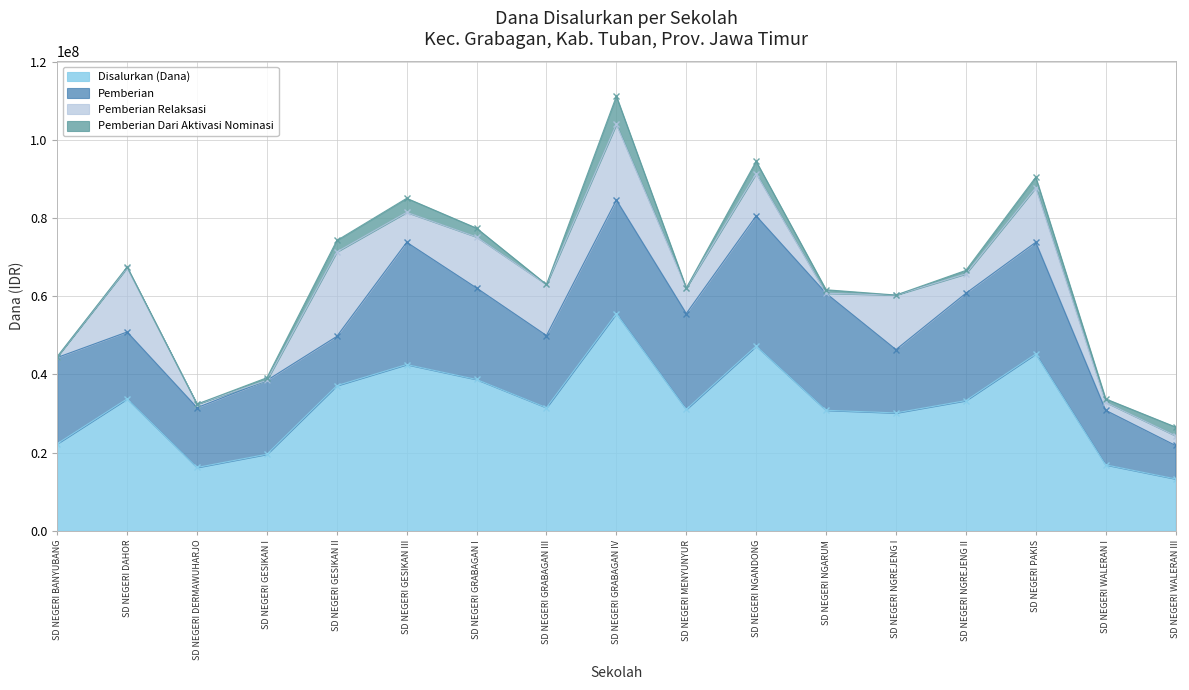

True or false: Pemberian Relaksasi and Pemberian Dari Aktivasi Nominasi cross at least once.

True